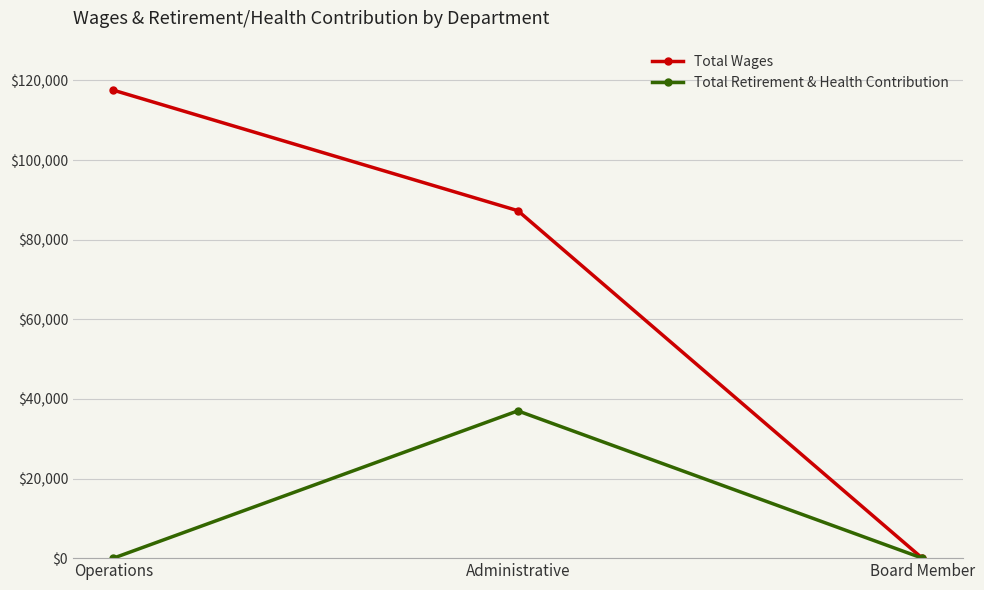

Reading left to right, list all the values displayed in this chart.

Total Wages: 117559	87290	0
Total Retirement & Health Contribution: 0	37000	0